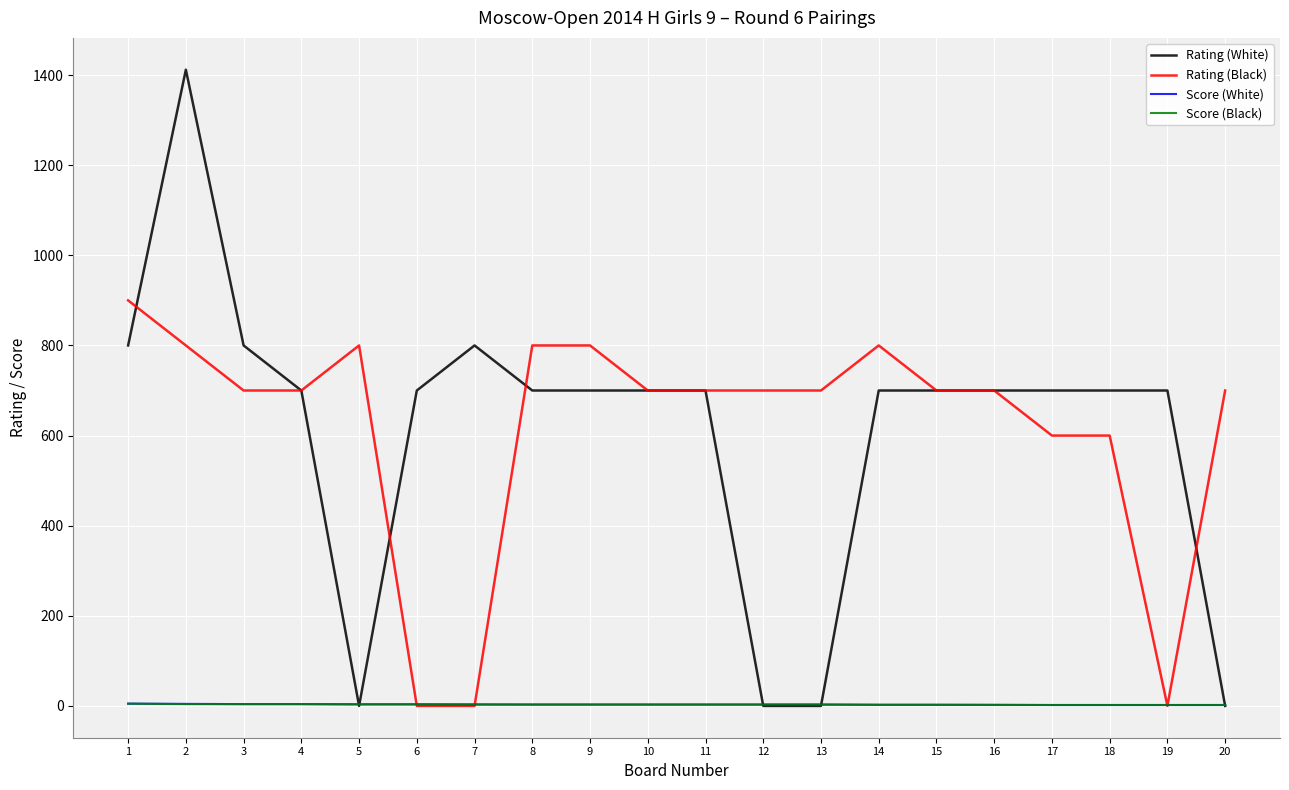

What is the difference between the highest and lowest values at 20?

700.0